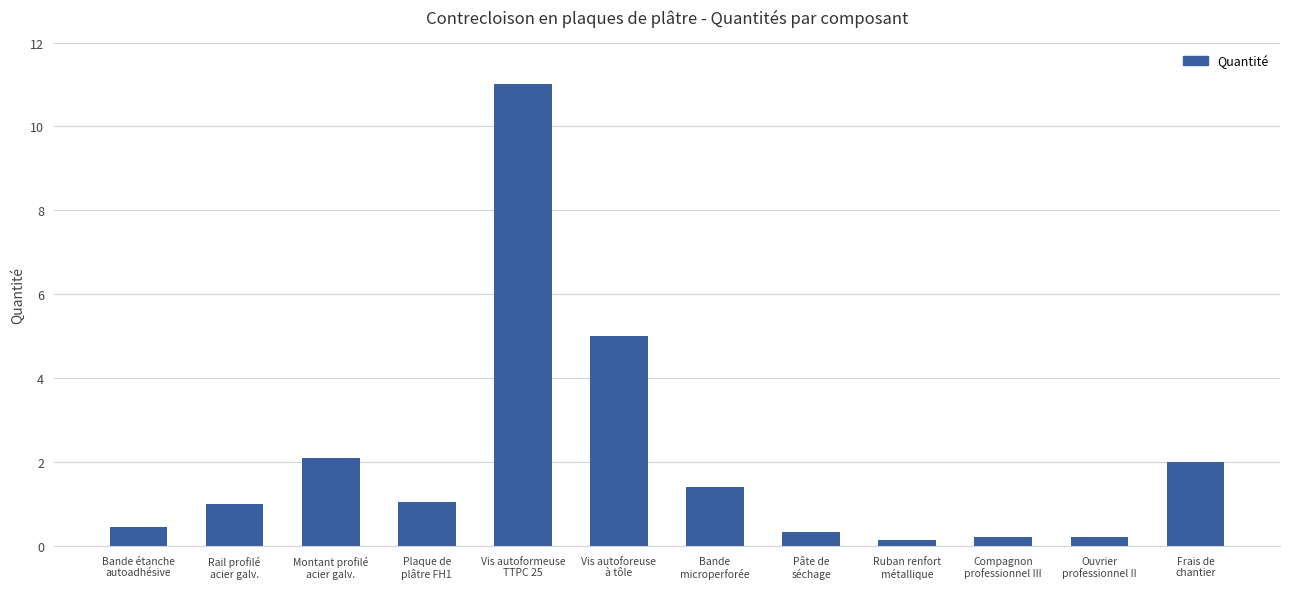

What is the maximum value shown in the chart?

11.0